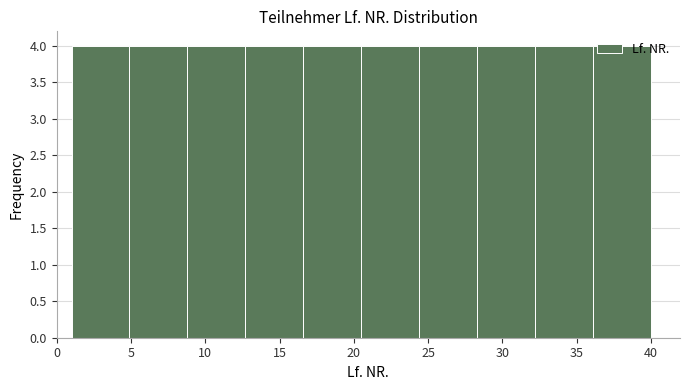

Reading left to right, transcribe this chart: for each bar, give the range it covers on the x-axis and its height. Neither the bar edges nor the heights are printed on the chart, so give them approximately, as read against the axes.

1.0 to 4.9: 4
4.9 to 8.8: 4
8.8 to 12.7: 4
12.7 to 16.6: 4
16.6 to 20.5: 4
20.5 to 24.4: 4
24.4 to 28.3: 4
28.3 to 32.2: 4
32.2 to 36.1: 4
36.1 to 40.0: 4